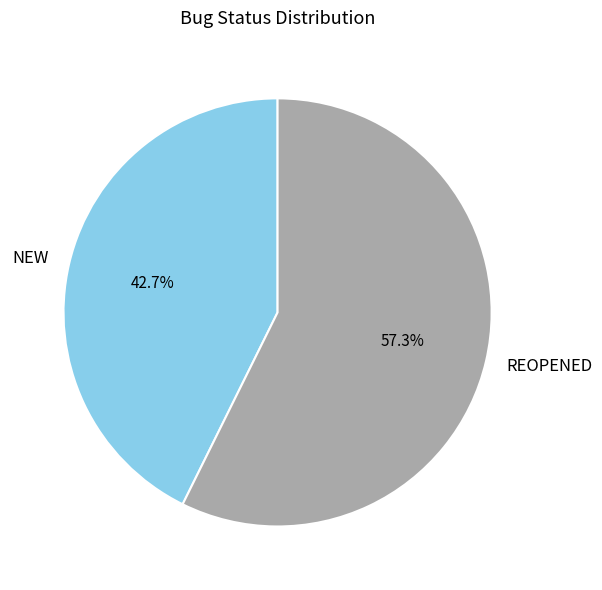

To the nearest percent, what is the difference between the largest and smallest slice percentages?

15%